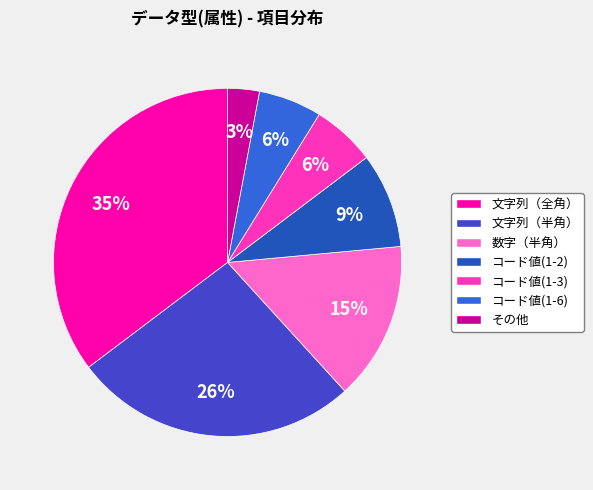

Which slice is the smallest?

その他